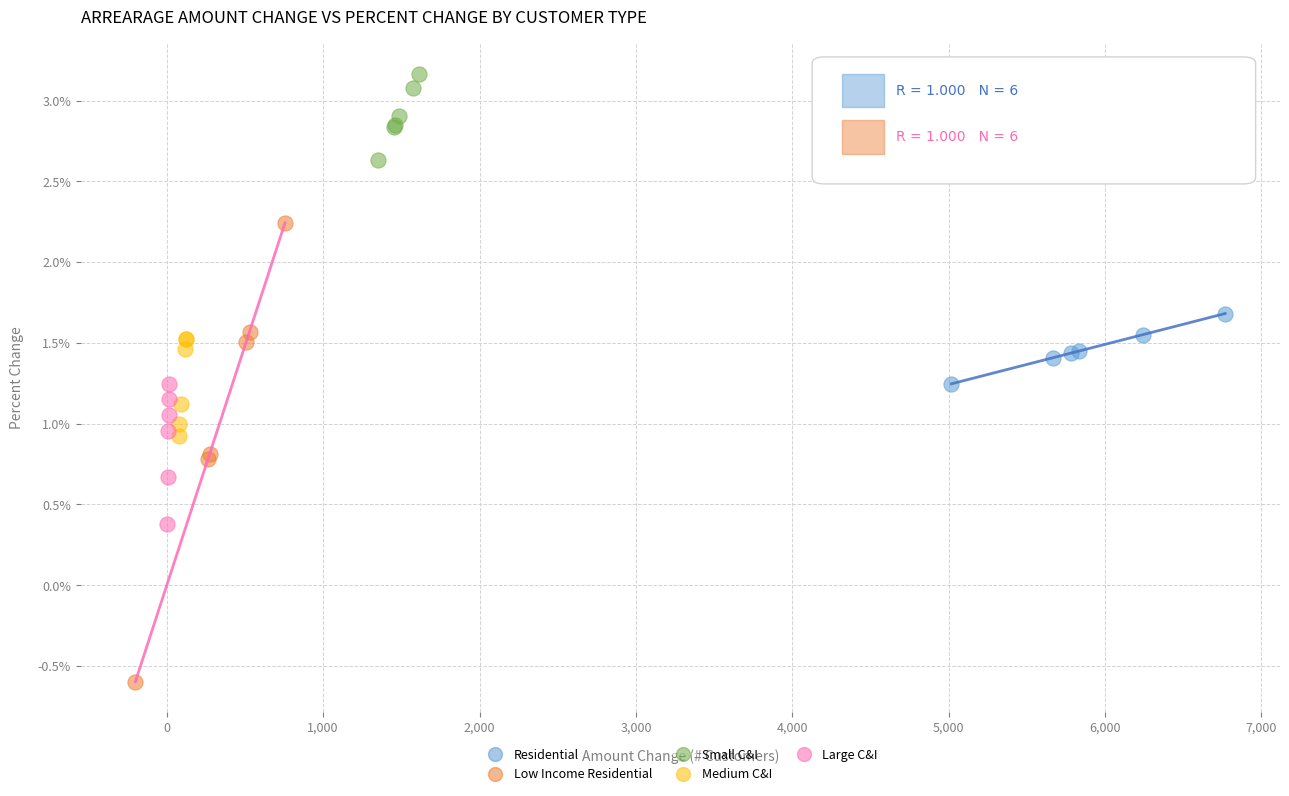

What are all the series names shown in the legend?

Residential, Low Income Residential, Small C&I, Medium C&I, Large C&I